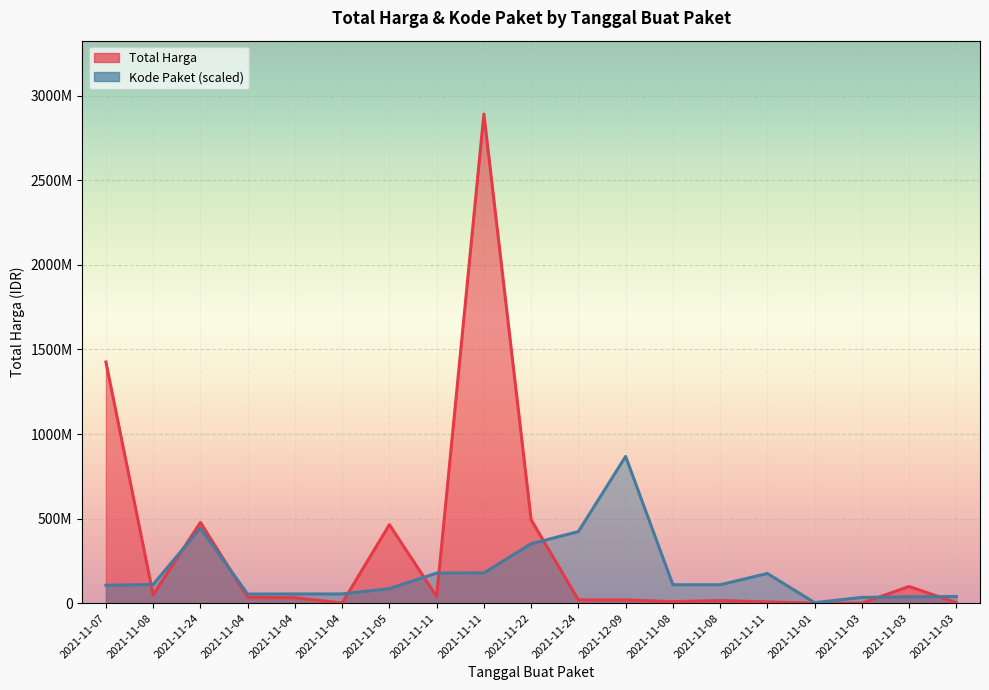

List the series in order of their overall mean, highest first.

Total Harga, Kode Paket